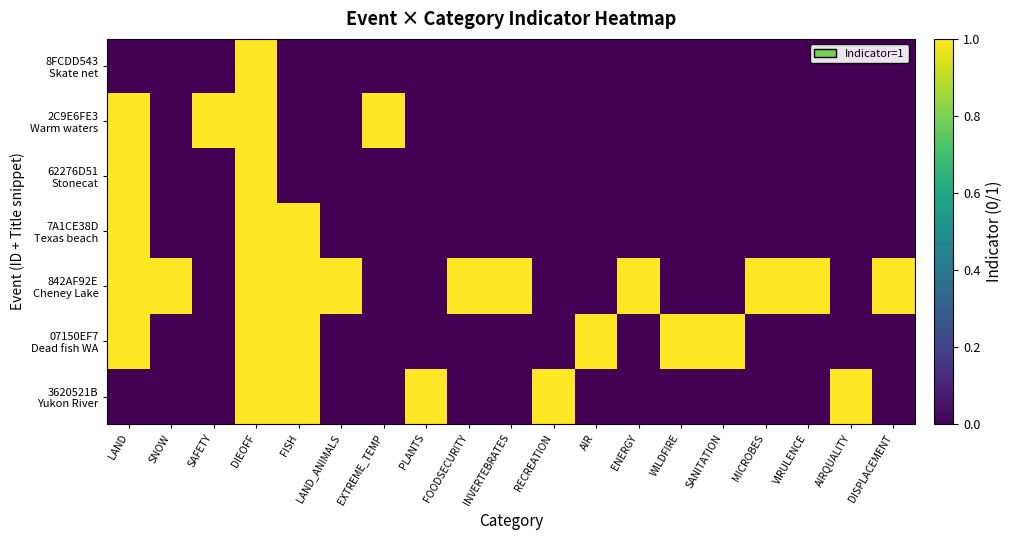

Rank the series at EXTREME_TEMP from highest to lowest value.

2C9E6FE3 Warm waters, 8FCDD543 Skate net, 62276D51 Stonecat, 7A1CE38D Texas beach, 842AF92E Cheney Lake, 07150EF7 Dead fish WA, 3620521B Yukon River